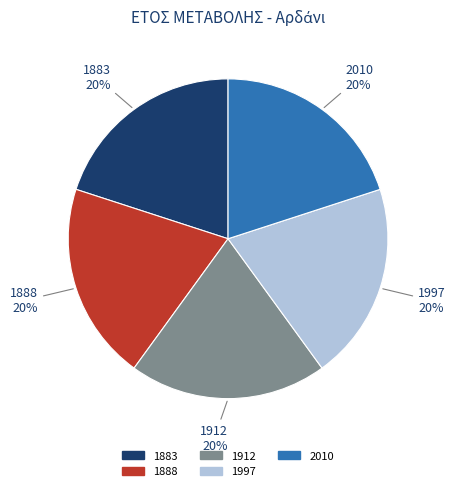

To the nearest percent, what is the combined percentage of 1997 and 1912?

40%